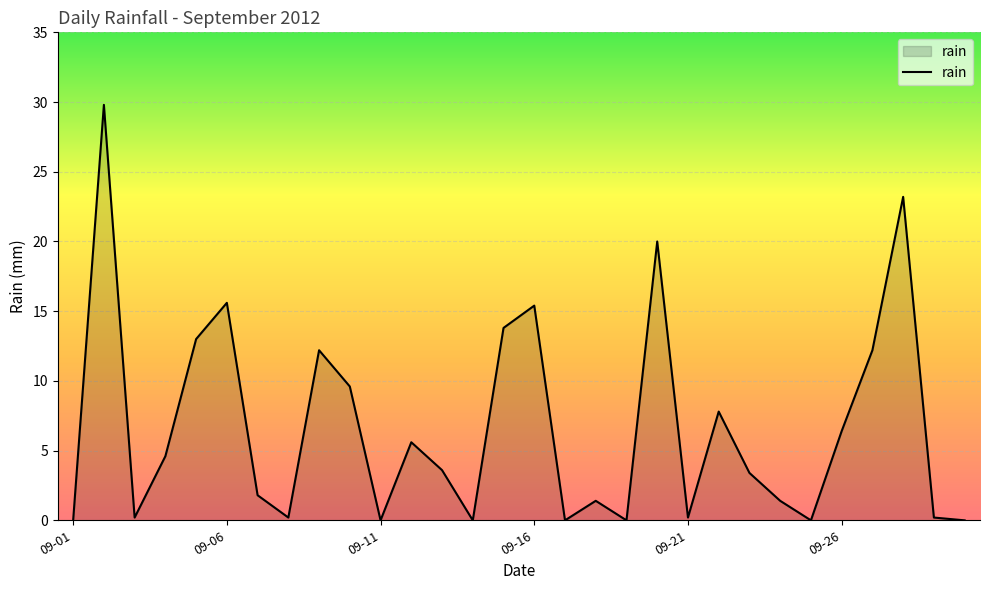

What is the greatest value displayed?

29.8